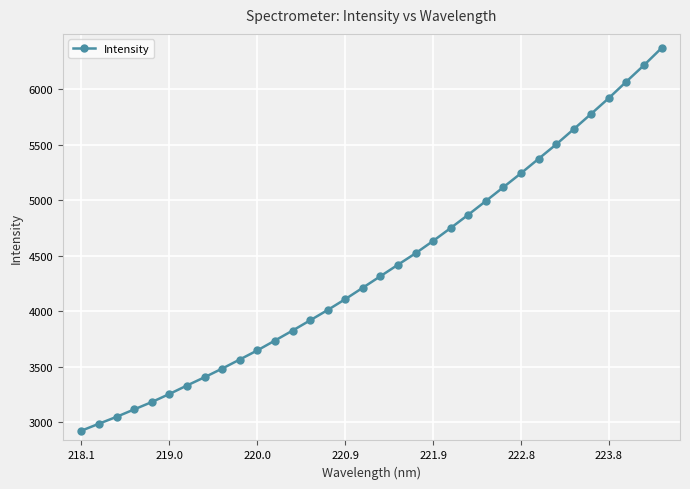

Count the number of categories in the chart.

34